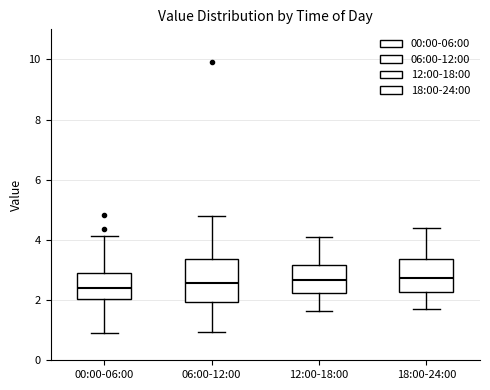

Reading left to right, transcribe this box plot: for each box, give where its median line is, the range the box spans, and where its two whiskers end, as read against the y-axis. The values are not printed on the chart, so give them approximately, as read against the axis.

00:00-06:00: median 2.4, box 2.0 to 2.8, whiskers 1.0 to 4.2
06:00-12:00: median 2.6, box 2.0 to 3.4, whiskers 1.0 to 4.8
12:00-18:00: median 2.6, box 2.2 to 3.2, whiskers 1.6 to 4.2
18:00-24:00: median 2.8, box 2.2 to 3.4, whiskers 1.8 to 4.4